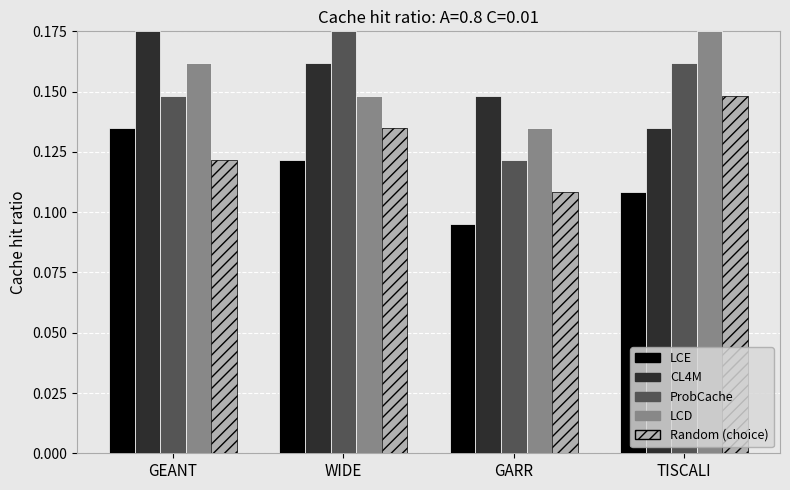

Which category has the lowest value across all series?

GARR